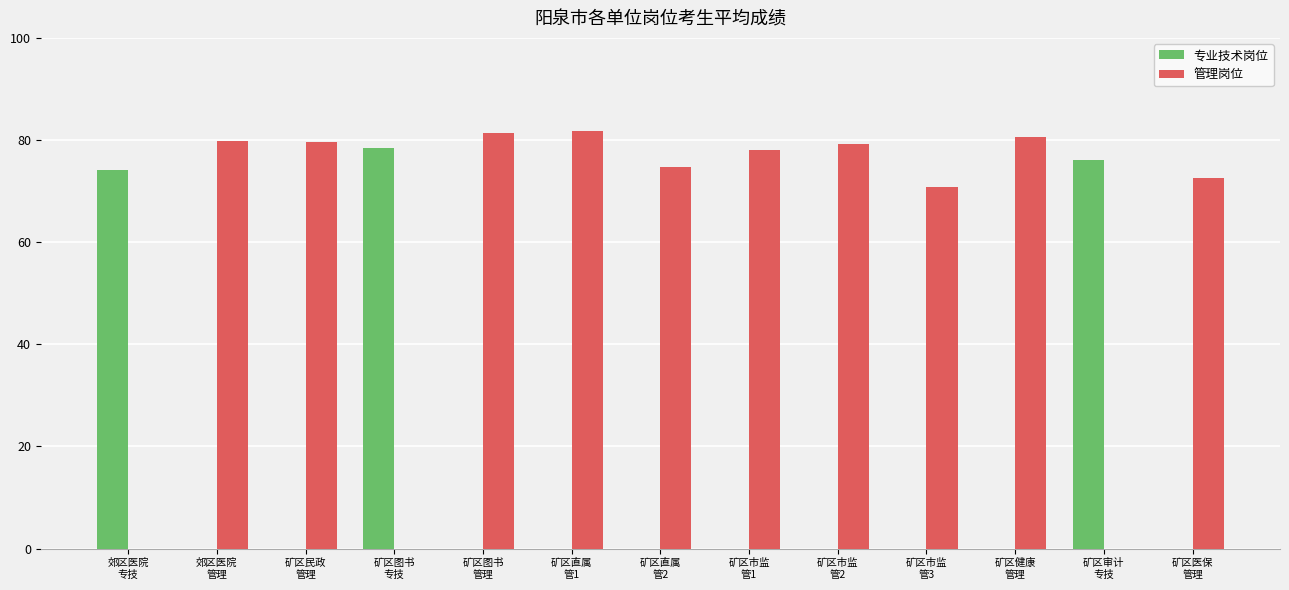

Are the bars horizontal?

No